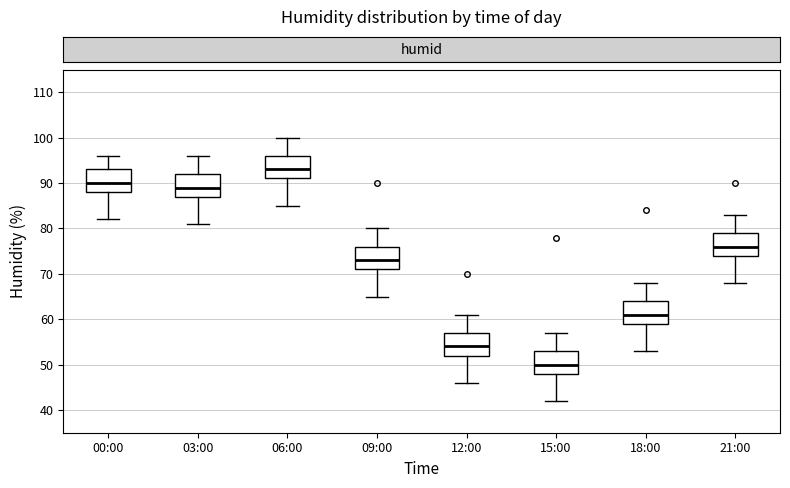

Reading left to right, read every box against the y-axis: the position of its median line, the range the box covers, and the ends of its whiskers. The values are not printed on the chart, so give them approximately, as read against the axis.

00:00: median 90, box 88 to 93, whiskers 82 to 96
03:00: median 89, box 87 to 92, whiskers 81 to 96
06:00: median 93, box 91 to 96, whiskers 85 to 100
09:00: median 73, box 71 to 76, whiskers 65 to 80
12:00: median 54, box 52 to 57, whiskers 46 to 61
15:00: median 50, box 48 to 53, whiskers 42 to 57
18:00: median 61, box 59 to 64, whiskers 53 to 68
21:00: median 76, box 74 to 79, whiskers 68 to 83